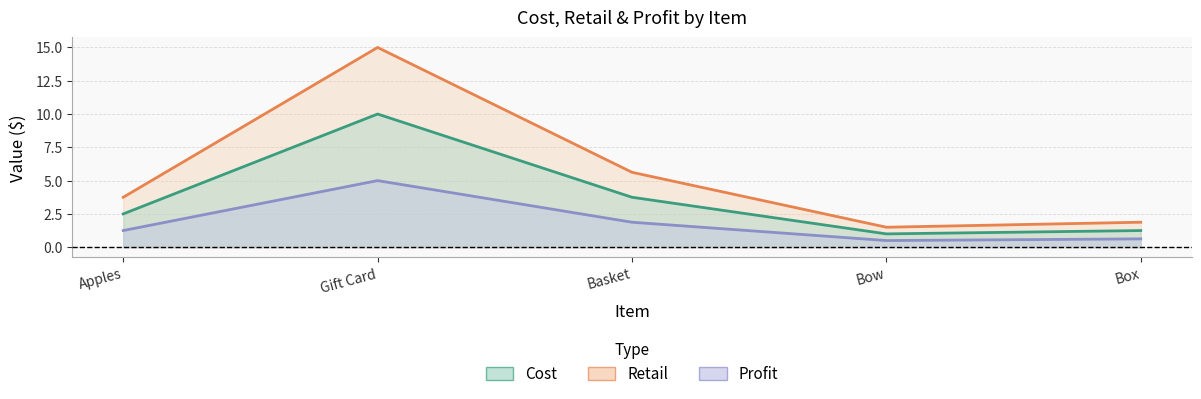

How many data points in Cost are above 2?

3